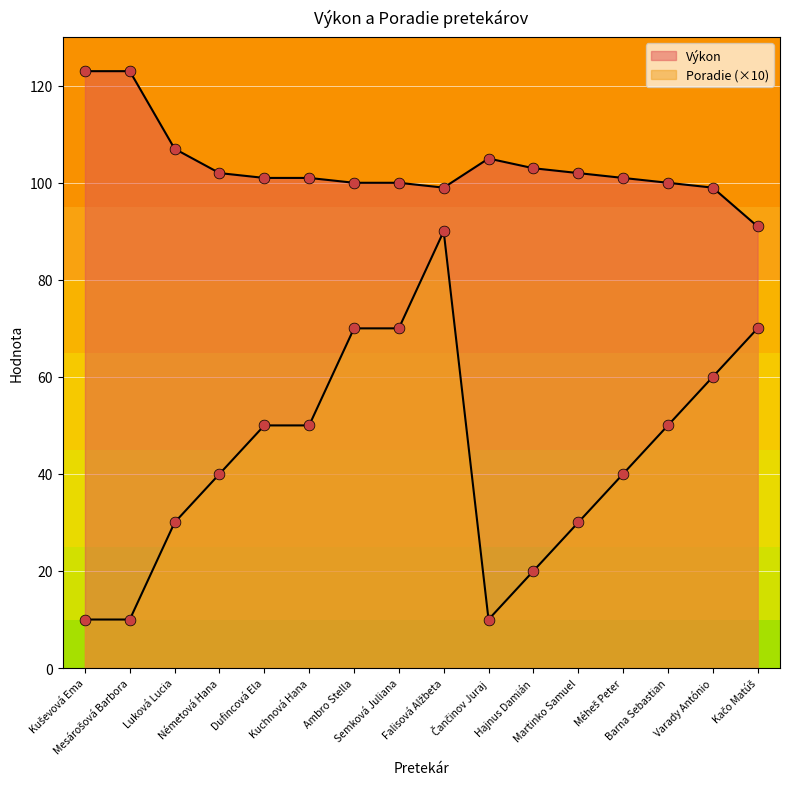

Which series reaches the maximum Y coordinate?

Výkon